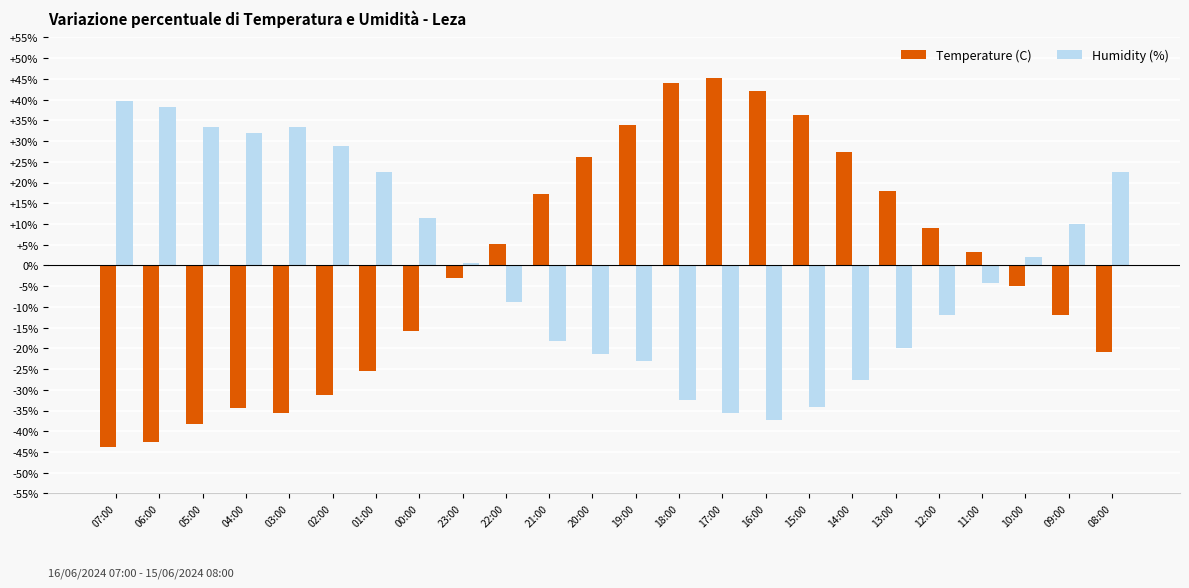

Rank the series at 02:00 from lowest to highest value.

Temperature (C), Humidity (%)